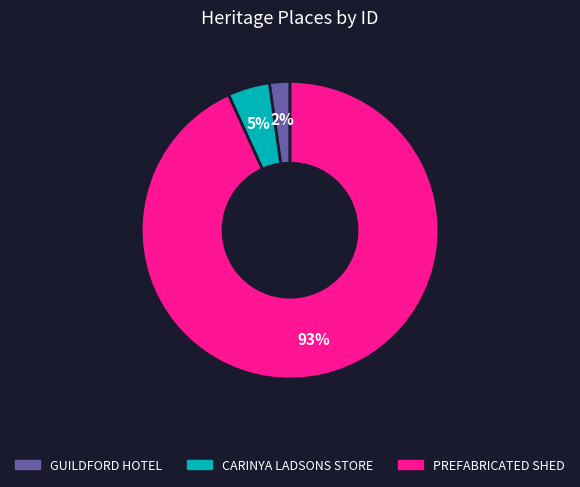

How many slices are in this pie chart?

3